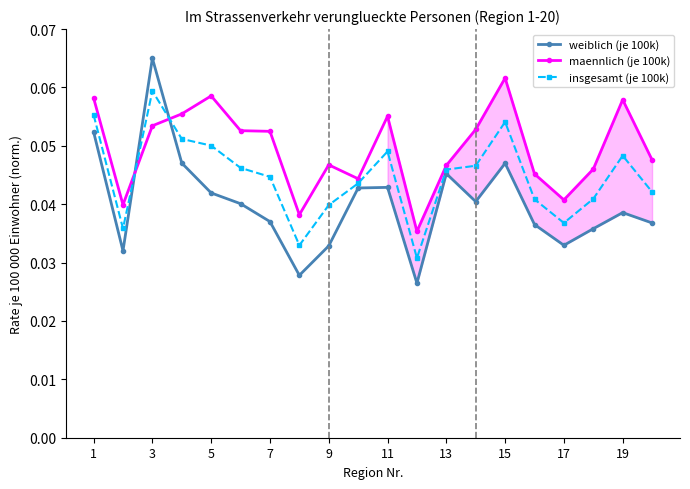

True or false: maennlich (je 100k) and weiblich (je 100k) cross at least once.

True